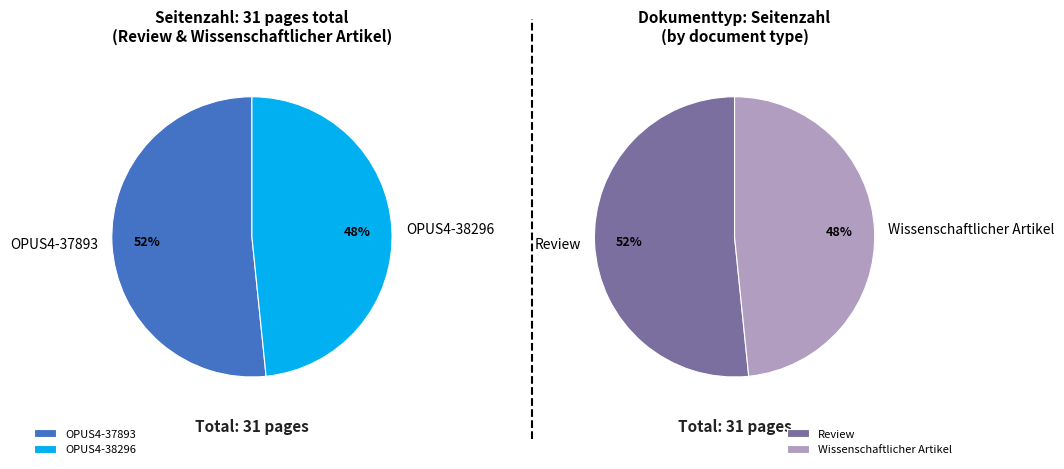

To the nearest percent, what is the difference between the largest and smallest slice percentages?

3%